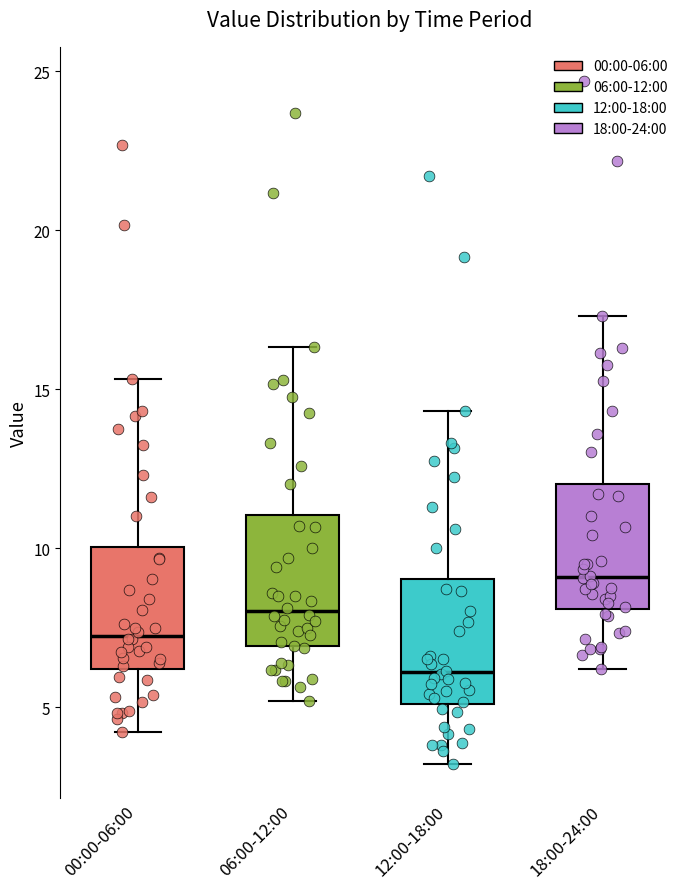

Reading left to right, transcribe this box plot: for each box, give where its median line is, the range the box spans, and where its two whiskers end, as read against the y-axis. The values are not printed on the chart, so give them approximately, as read against the axis.

00:00-06:00: median 7.5, box 6.0 to 10.0, whiskers 4.0 to 15.5
06:00-12:00: median 8.0, box 7.0 to 11.0, whiskers 5.0 to 16.5
12:00-18:00: median 6.0, box 5.0 to 9.0, whiskers 3.0 to 14.5
18:00-24:00: median 9.0, box 8.0 to 12.0, whiskers 6.0 to 17.5